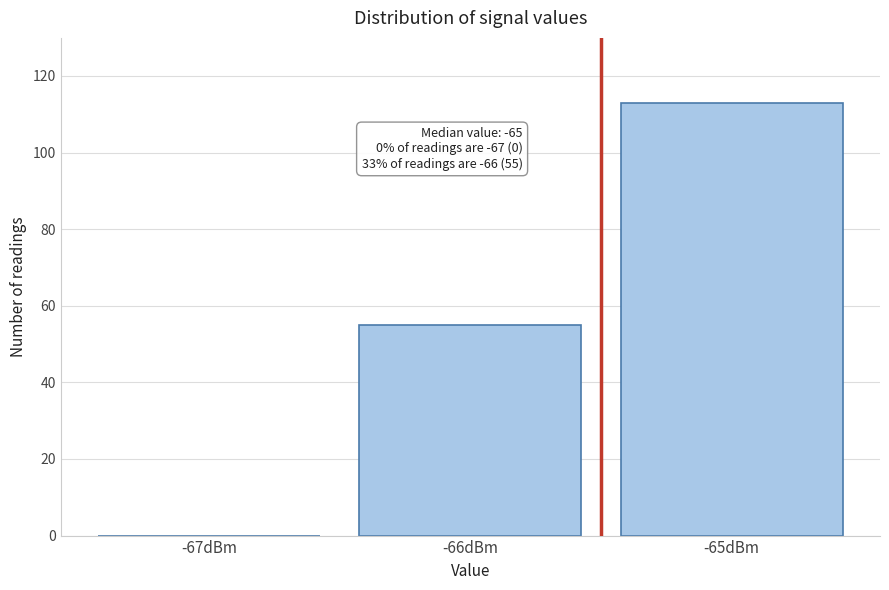

Reading left to right, extract all data points from this chart.

-67dBm=0	-66dBm=55	-65dBm=113